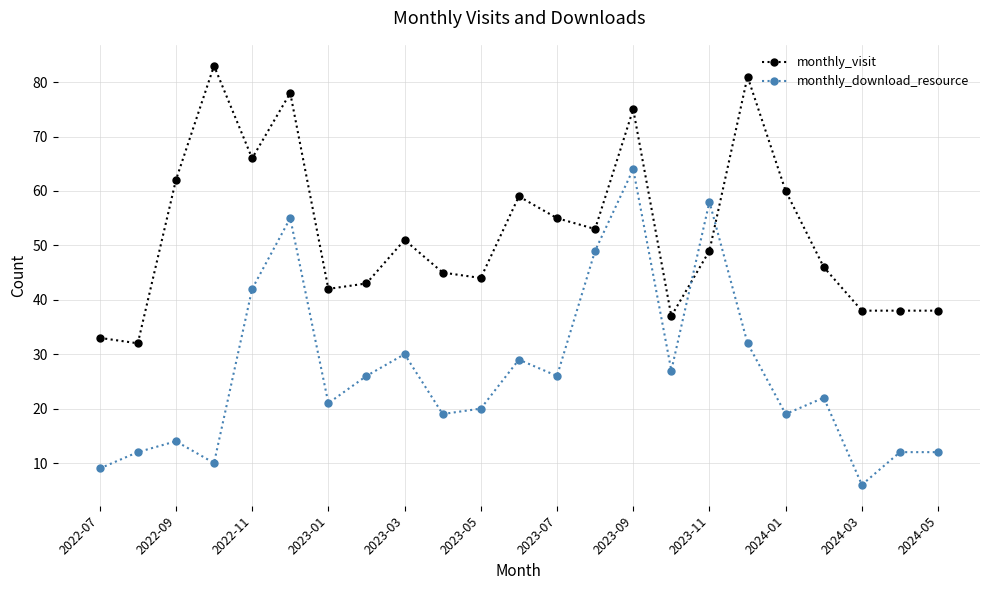

What is the difference between the maximum and minimum values in the monthly_visit series?

51